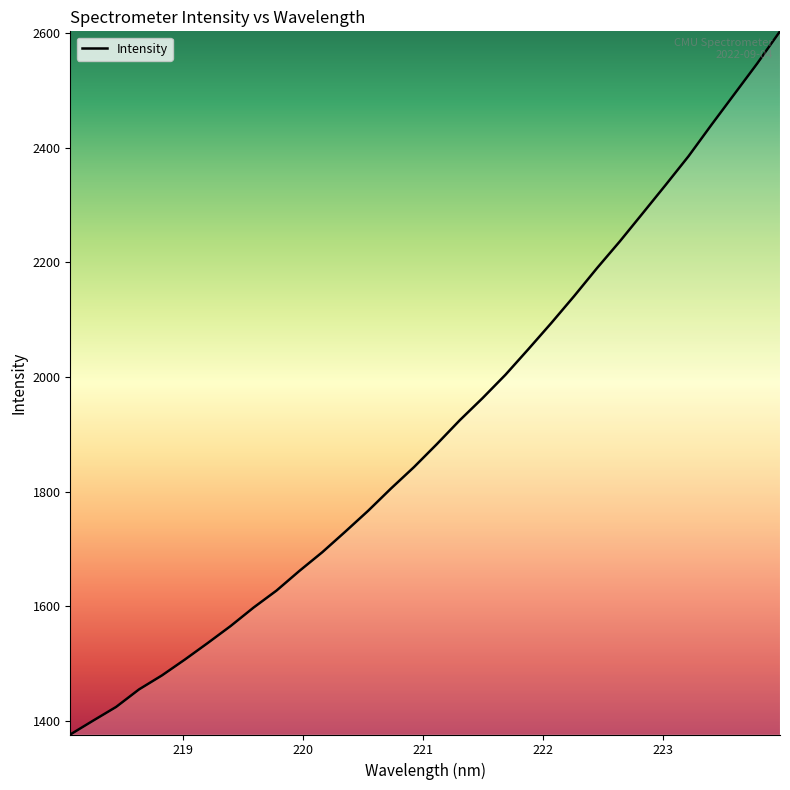

What is the difference between the maximum and minimum values?

1226.9